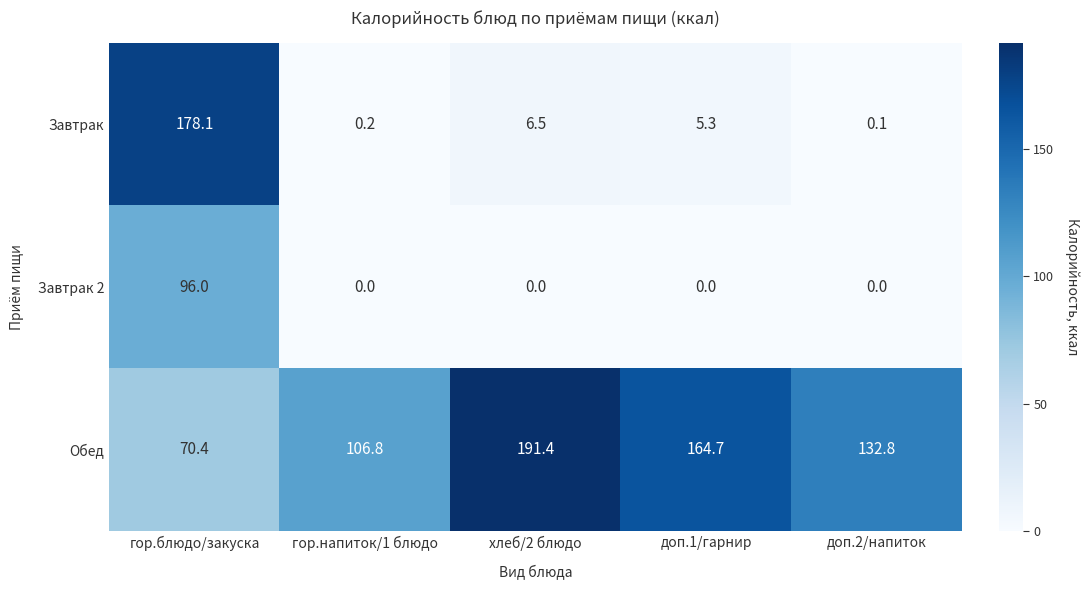

Which series has the widest spread of values?

Завтрак